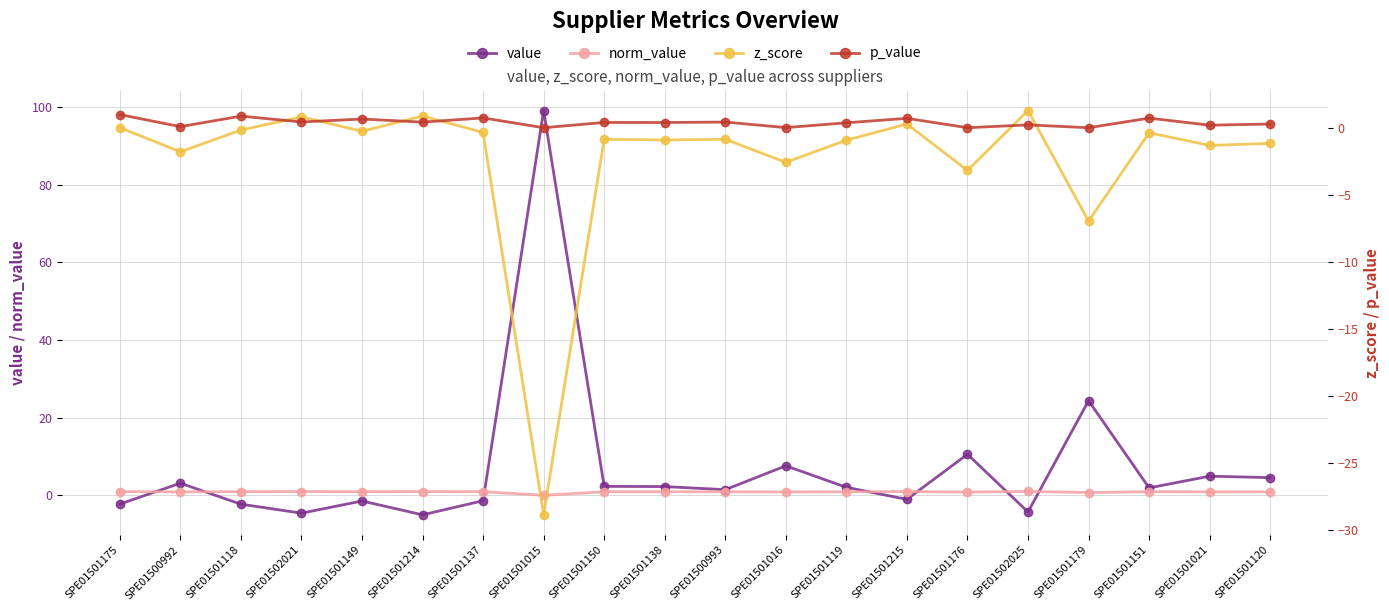

In value, how many points are higher than both neighbors (excluding endpoints)?

7